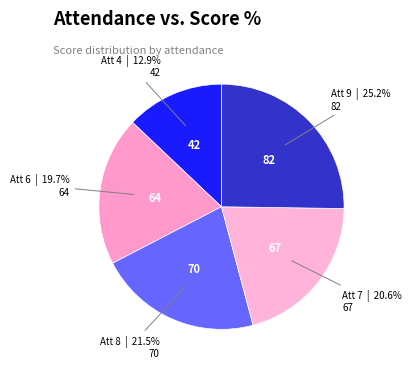

Which slice is the smallest?

4